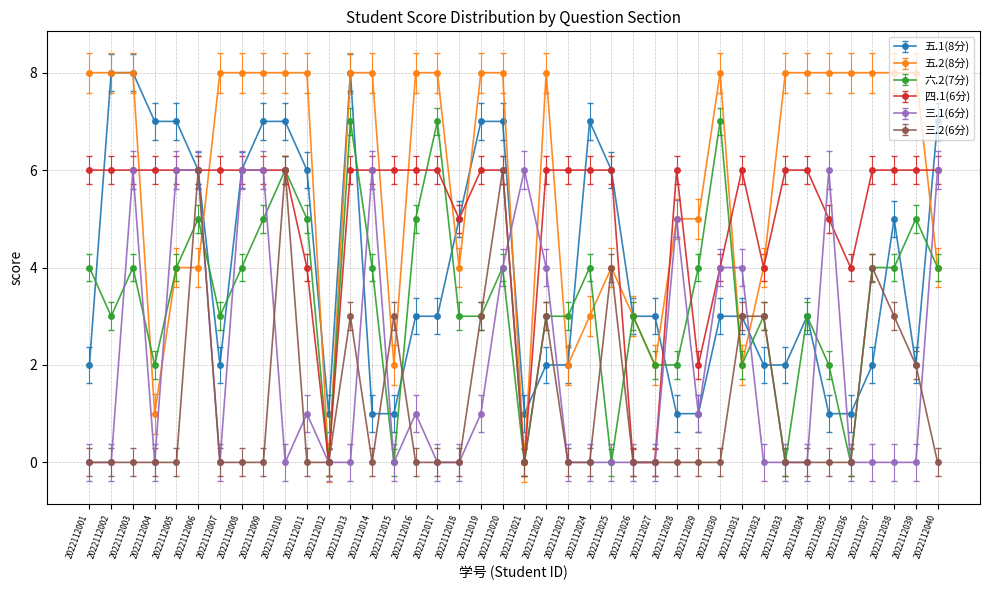

Is the value of 三.1(6分) at 2022112005 greater than the value of 五.2(8分) at 2022112024?

Yes